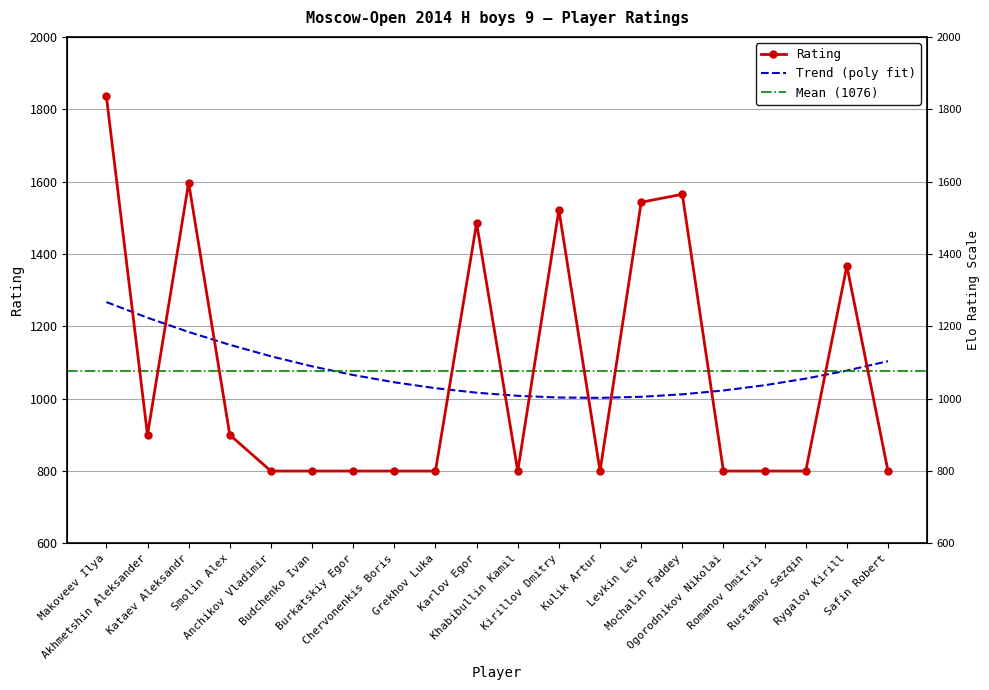

What is the label of the 8th point from the left?

Chervonenkis Boris